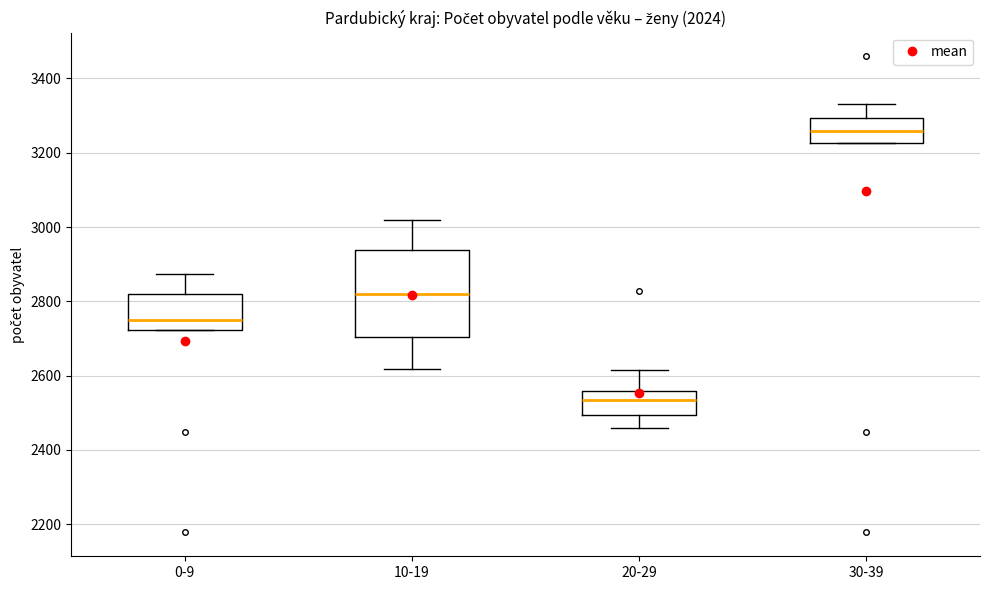

Reading left to right, transcribe this box plot: for each box, give where its median line is, the range the box spans, and where its two whiskers end, as read against the y-axis. The values are not printed on the chart, so give them approximately, as read against the axis.

0-9: median 2760, box 2720 to 2820, whiskers 2720 to 2880
10-19: median 2820, box 2700 to 2940, whiskers 2620 to 3020
20-29: median 2540, box 2500 to 2560, whiskers 2460 to 2620
30-39: median 3260, box 3220 to 3300, whiskers 3220 to 3340